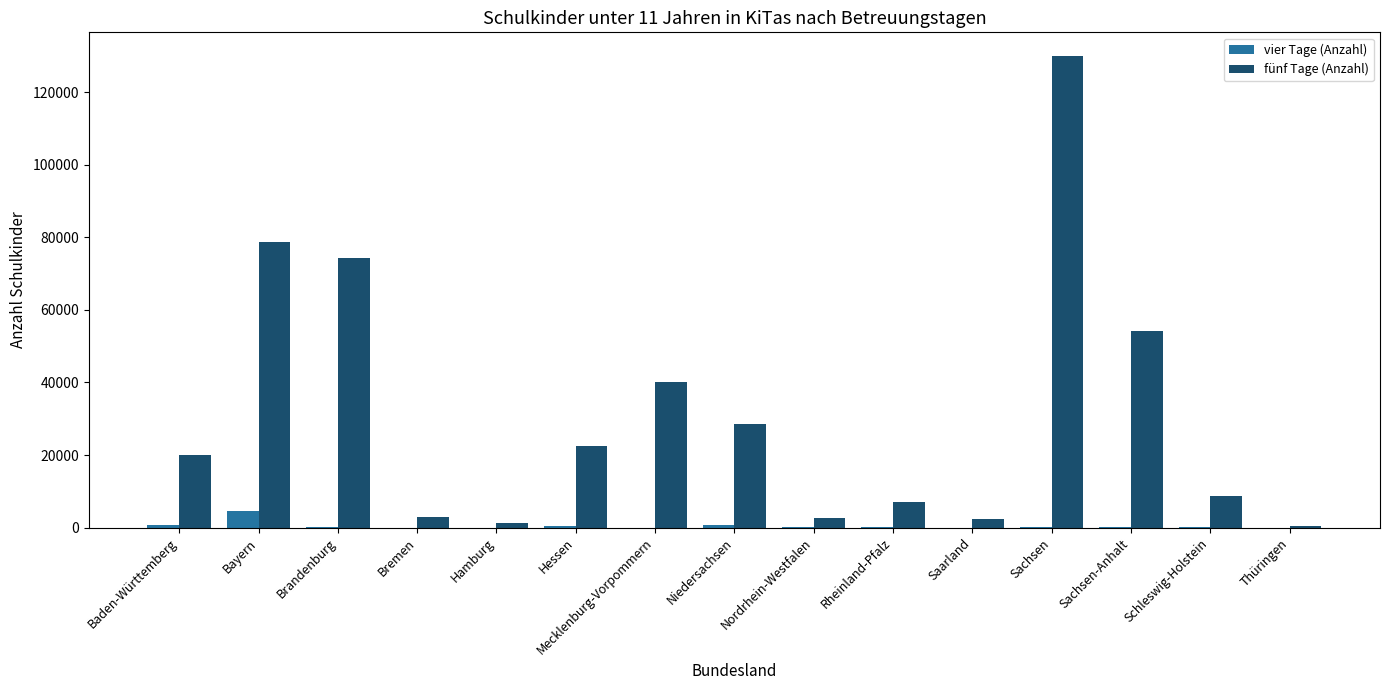

Which series changed the most between Niedersachsen and Sachsen?

fünf Tage (Anzahl)